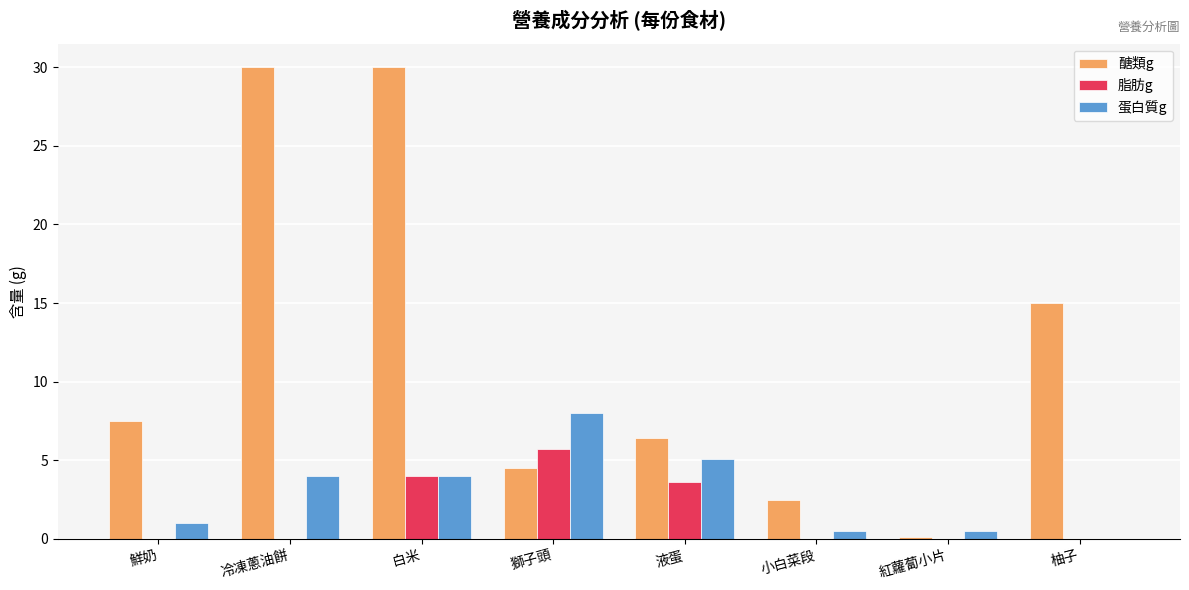

True or false: 醣類g has a value of 6.4 at 液蛋.

True